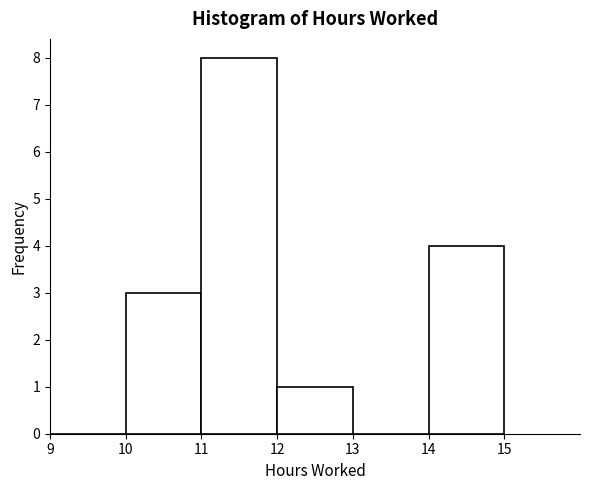

Reading left to right, transcribe this chart: for each bar, give the range it covers on the x-axis and its height. The values are not printed on the chart, so give them approximately, as read against the axis.

9 to 10: 0
10 to 11: 3
11 to 12: 8
12 to 13: 1
13 to 14: 0
14 to 15: 4